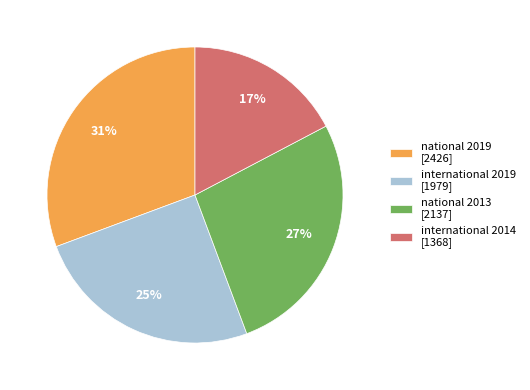

To the nearest percent, what is the combined percentage of national 2013 [2137] and international 2014 [1368]?

44%